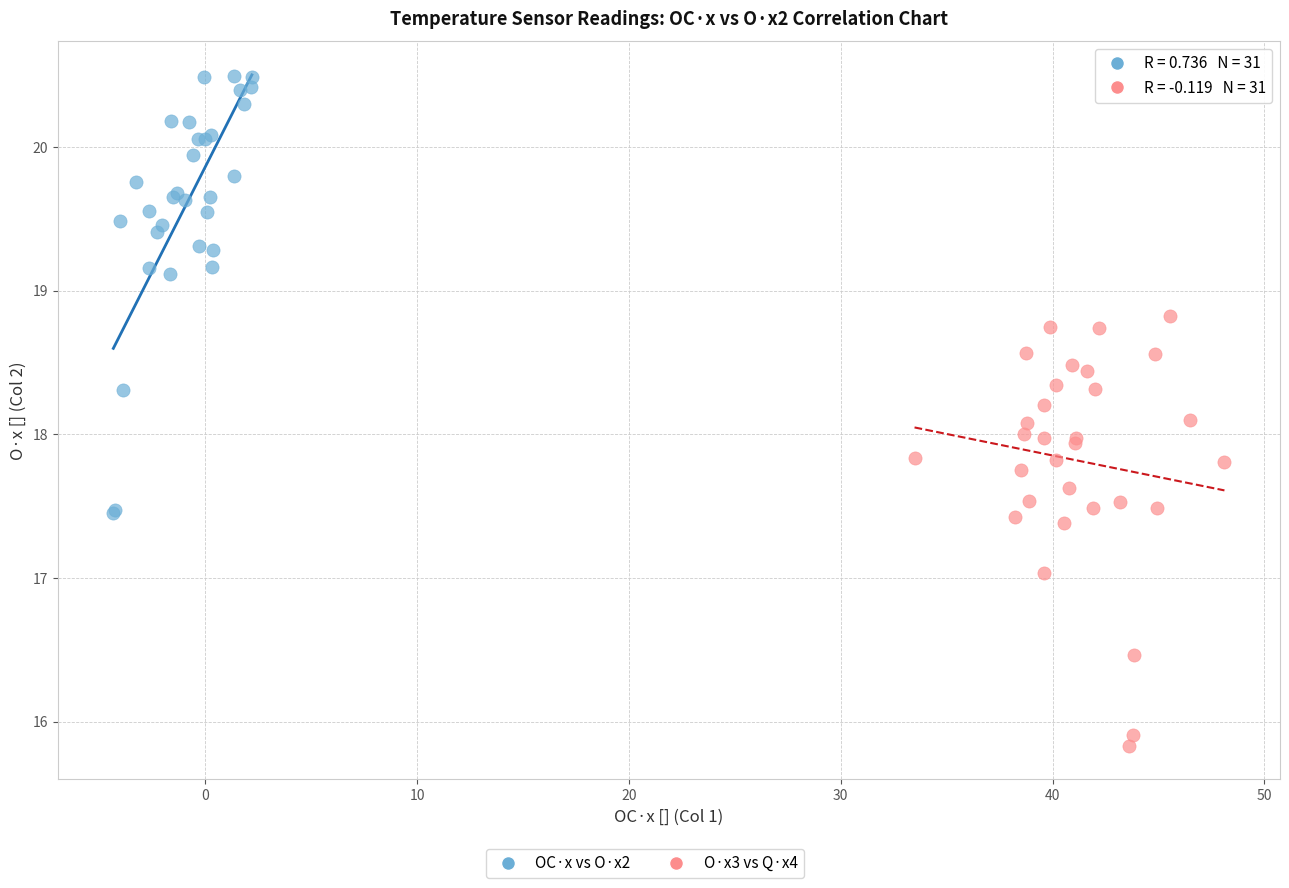

Which series reaches the minimum Y coordinate?

O·x3 vs Q·x4